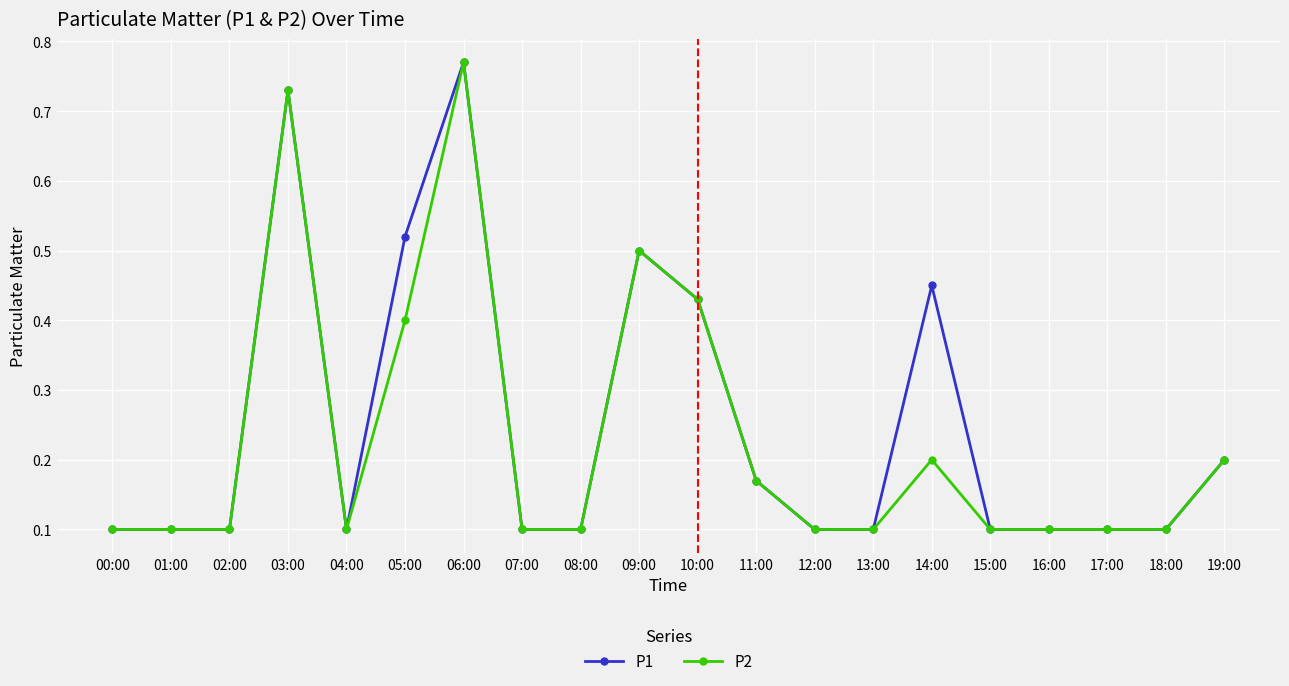

True or false: P2 has more than 2 points higher than both neighbors.

True